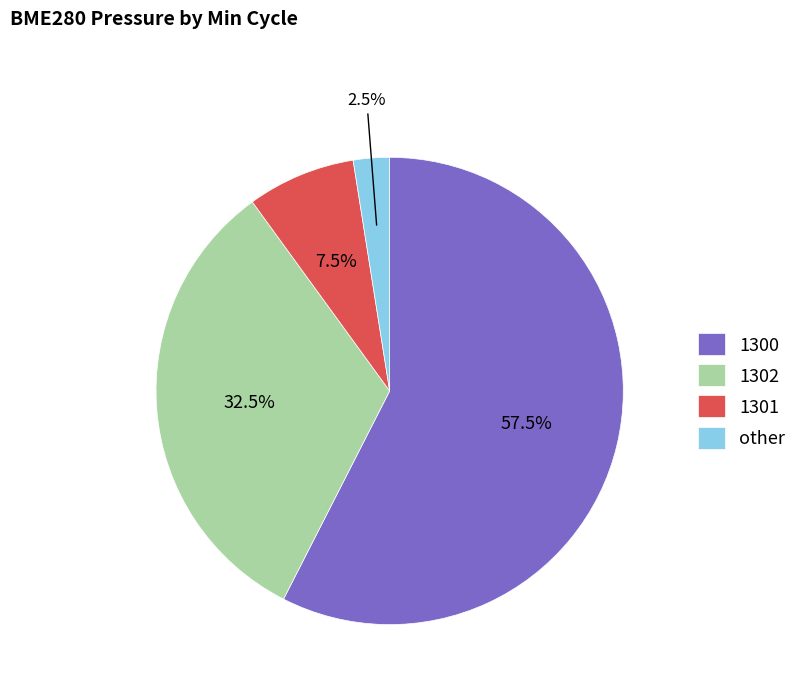

Combined, do 1301 and 1302 account for over 50%?

No